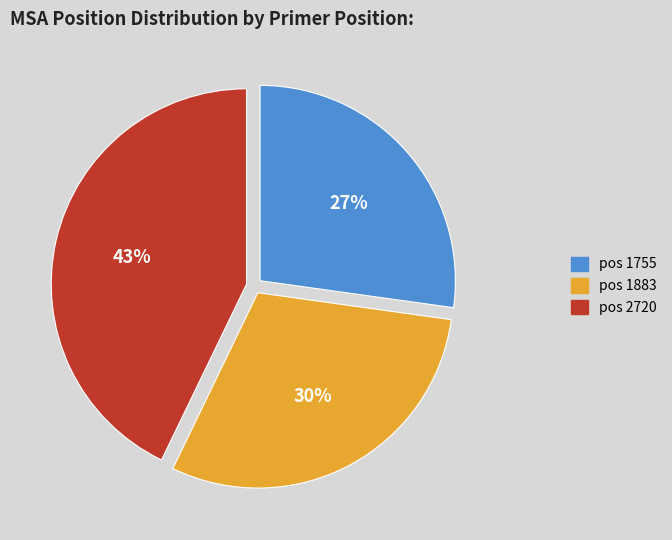

To the nearest percent, what is the difference between the largest and smallest slice percentages?

16%